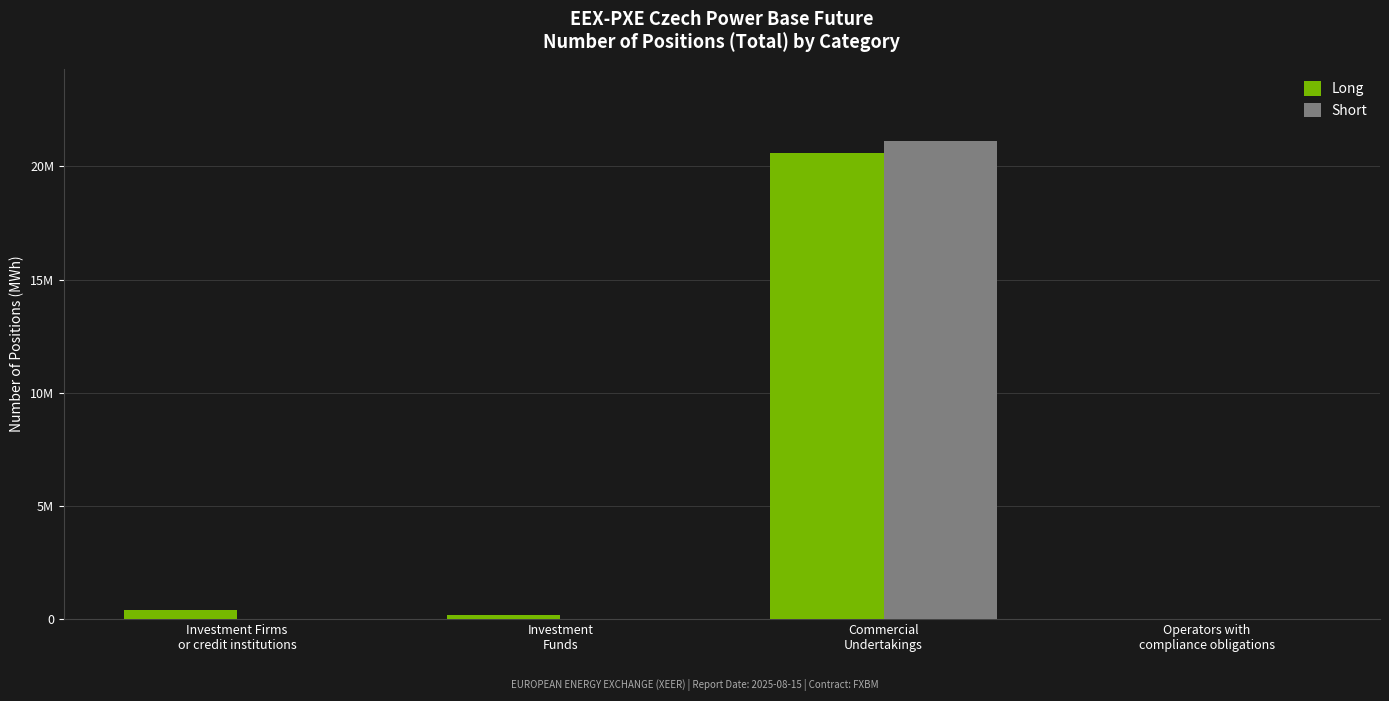

Which series changed the most between Investment Firms
or credit institutions and Investment
Funds?

Long